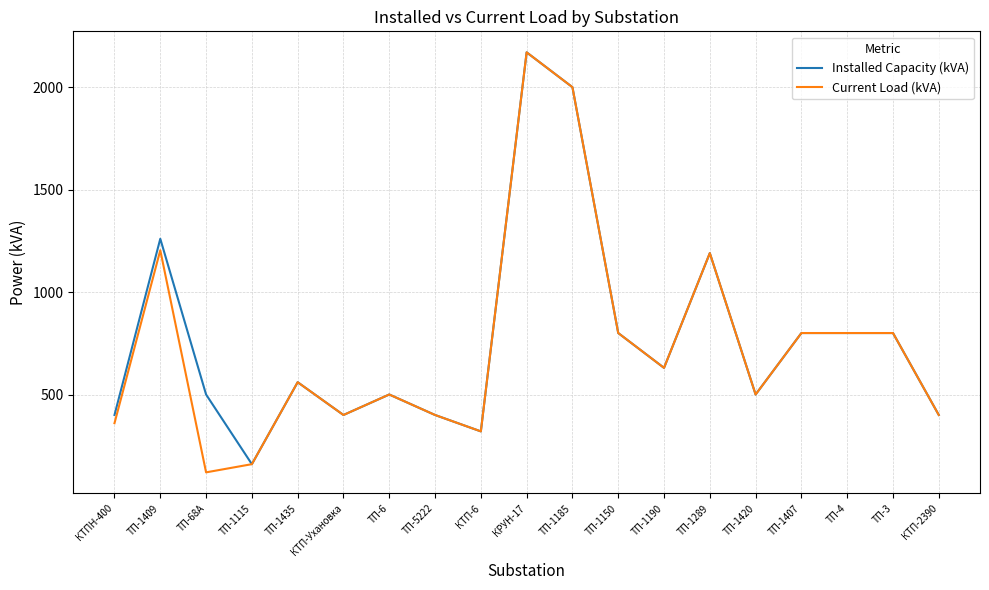

Between КТПН-400 and ТП-1409, which series saw the biggest shift?

Installed Capacity (kVA)